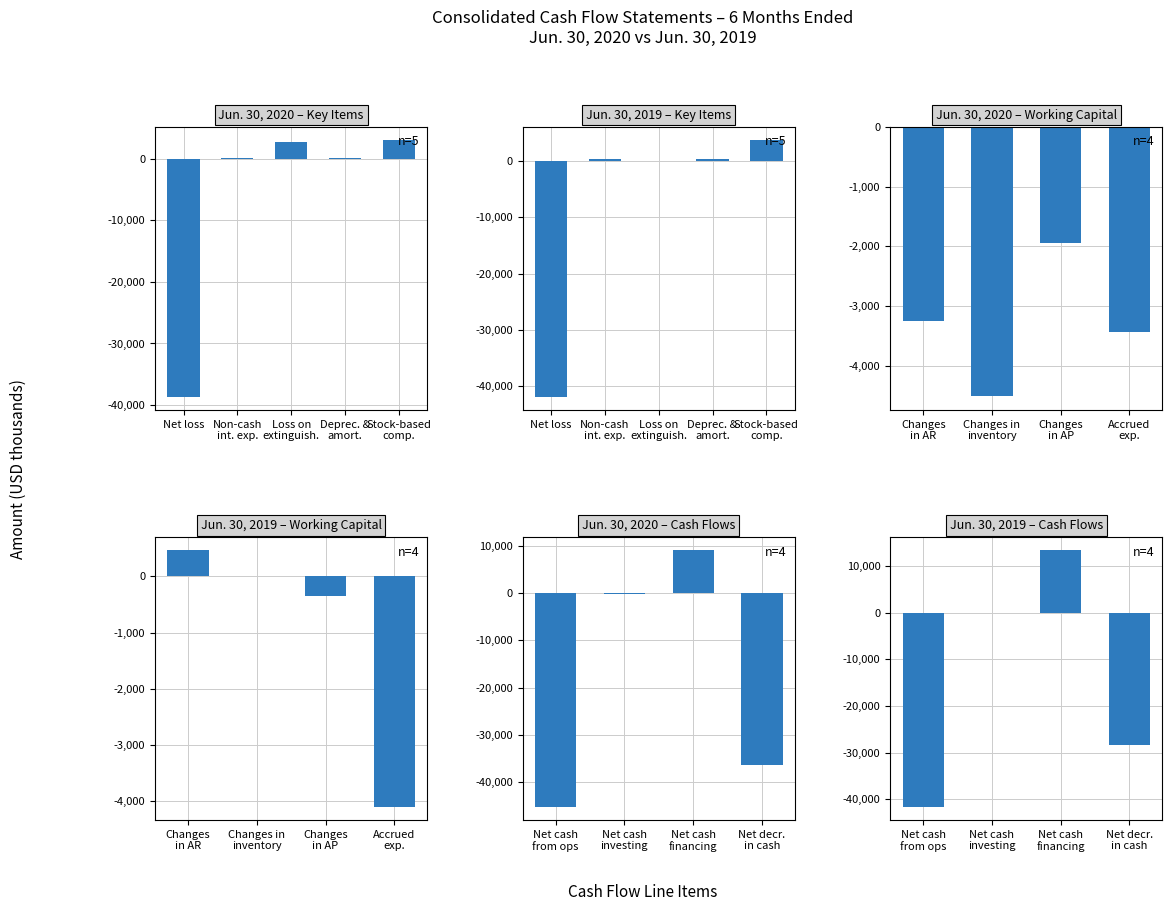

Does the chart contain stacked bars?

No